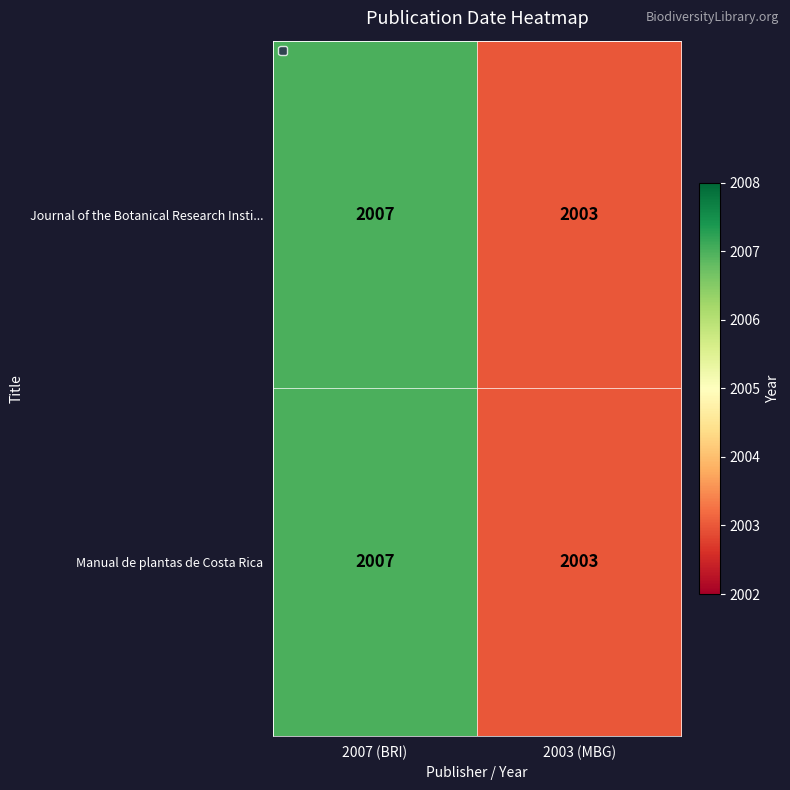

What is the average value of the Journal of the Botanical Research Insti... series?

2005